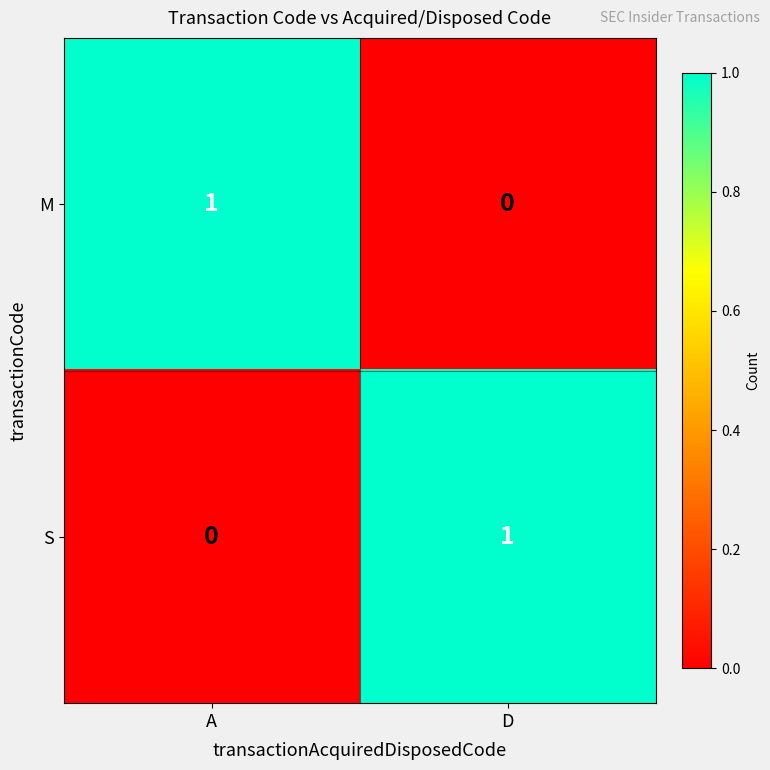

What is the greatest value displayed?

1